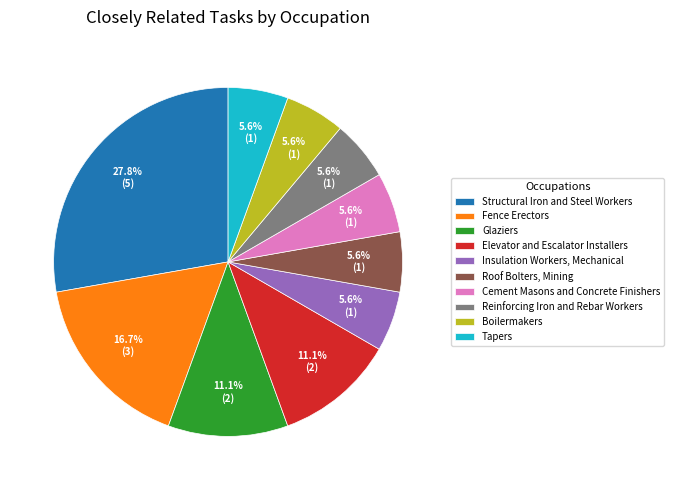

What is the largest slice in the pie chart?

Structural Iron and Steel Workers